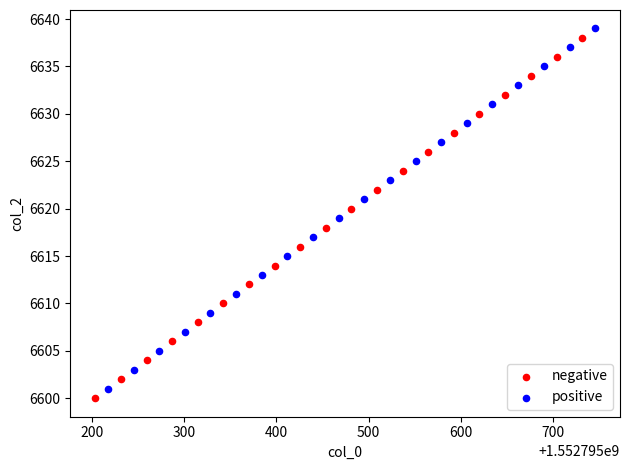

Which series reaches the maximum Y coordinate?

positive